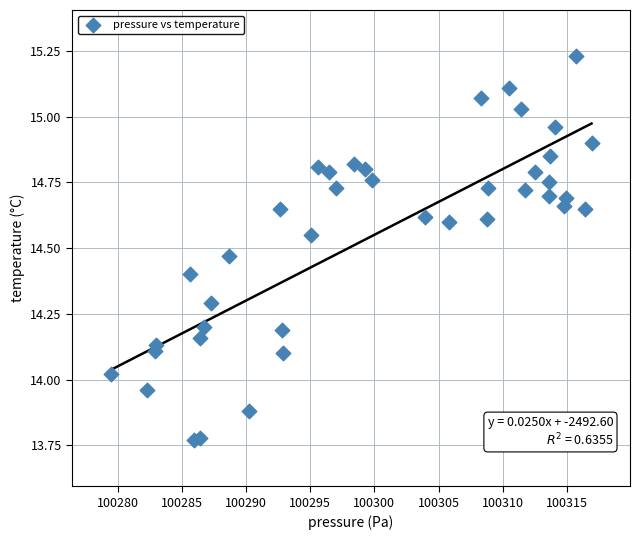

What is the range of X values (max minus min)?

37.5